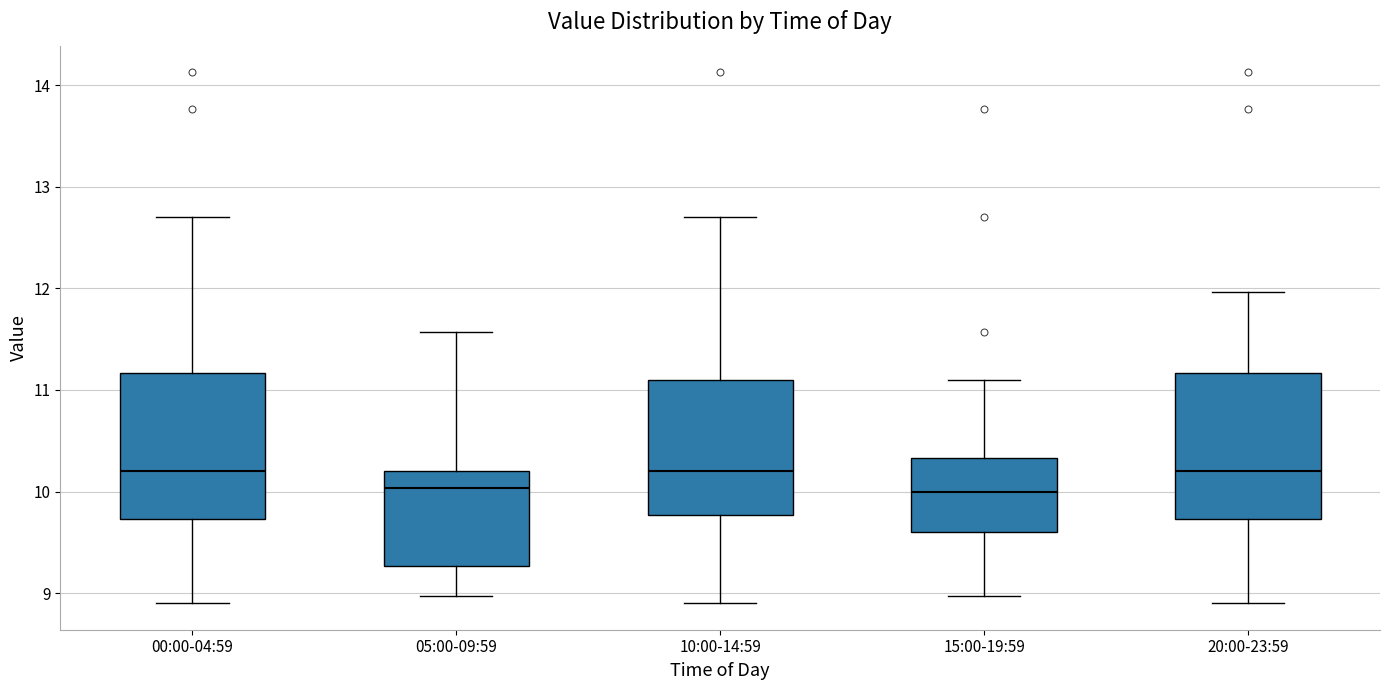

Reading left to right, transcribe this box plot: for each box, give where its median line is, the range the box spans, and where its two whiskers end, as read against the y-axis. The values are not printed on the chart, so give them approximately, as read against the axis.

00:00-04:59: median 10.2, box 9.7 to 11.2, whiskers 8.9 to 12.7
05:00-09:59: median 10.0, box 9.3 to 10.2, whiskers 9.0 to 11.6
10:00-14:59: median 10.2, box 9.8 to 11.1, whiskers 8.9 to 12.7
15:00-19:59: median 10.0, box 9.6 to 10.3, whiskers 9.0 to 11.1
20:00-23:59: median 10.2, box 9.7 to 11.2, whiskers 8.9 to 12.0